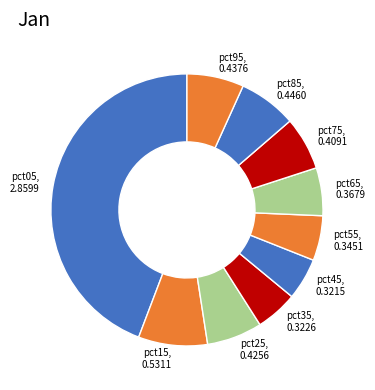

Between pct75 and pct05, which is larger?

pct05